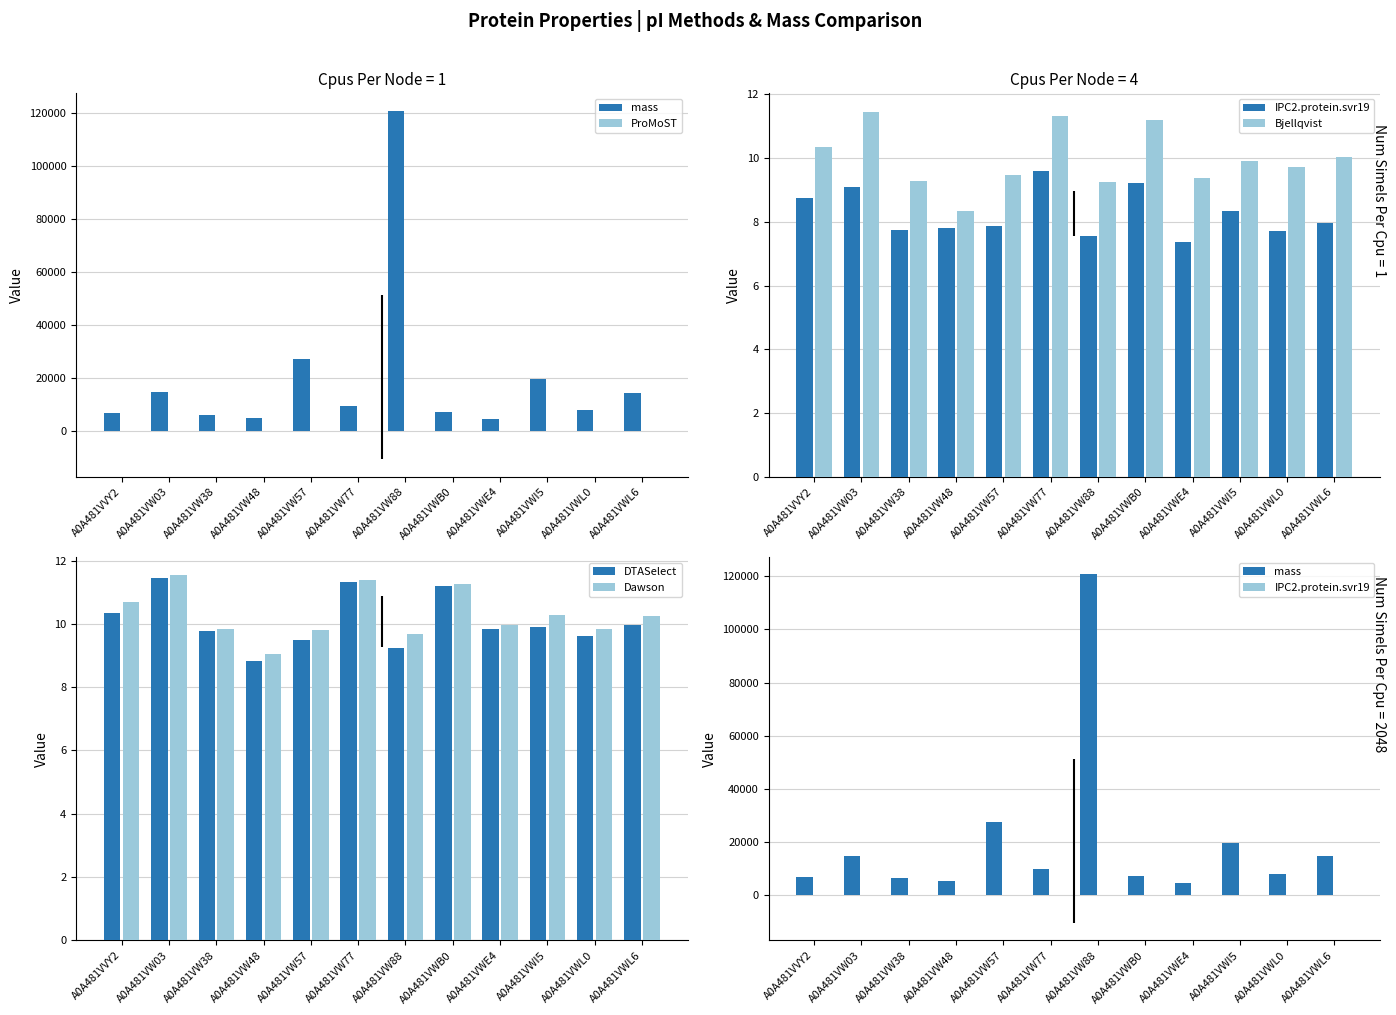

Is it true that Dawson equals 5.1 at A0A481VWL0?

False